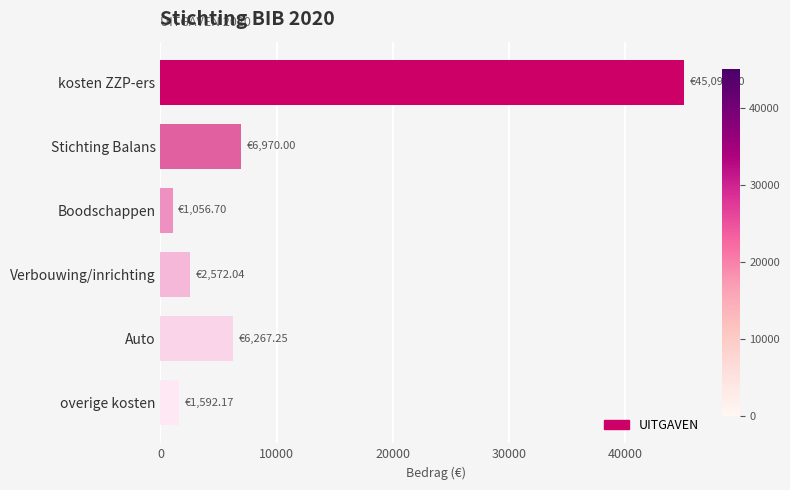

List the labels in order of value, smallest first.

Boodschappen, overige kosten, Verbouwing/inrichting, Auto, Stichting Balans, kosten ZZP-ers